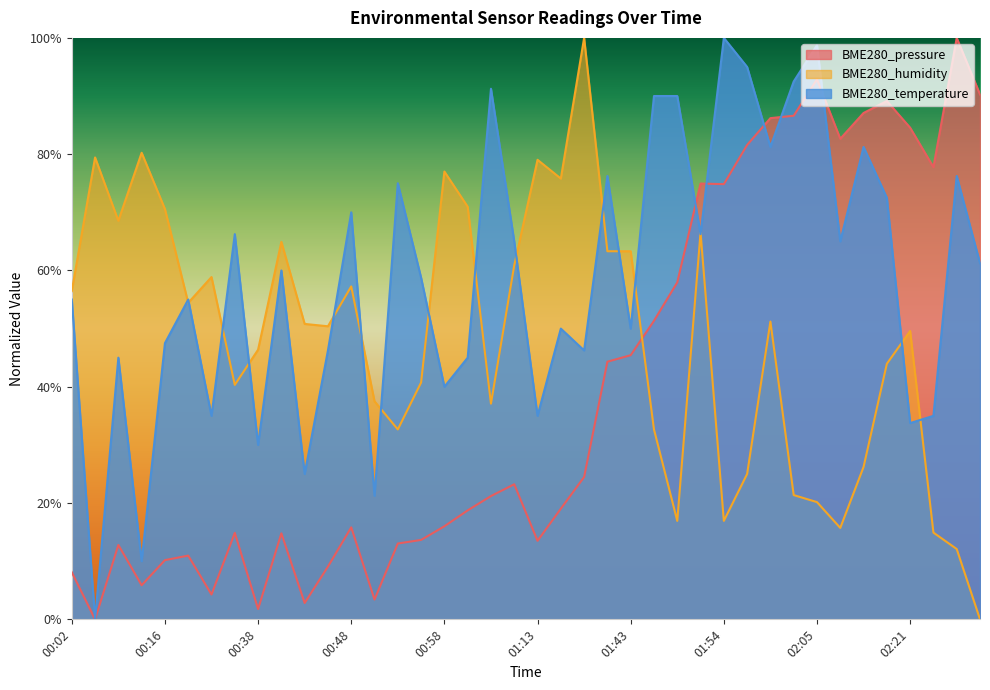

Where do BME280_temperature and BME280_humidity first cross each other?

00:16 and 00:24